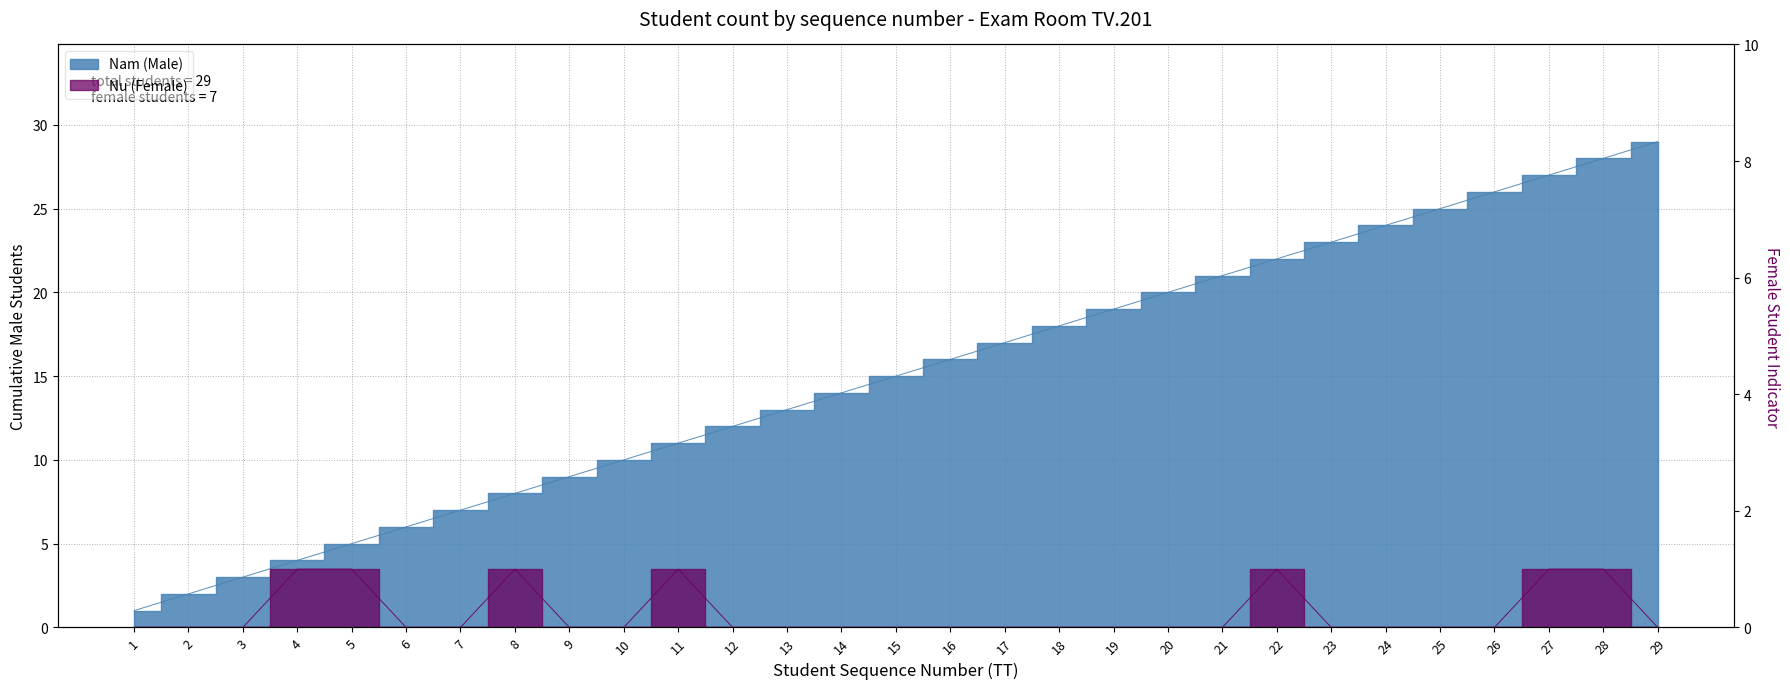

List the labels in order of Nu (Female) value, smallest first.

1, 2, 3, 6, 7, 9, 10, 12, 13, 14, 15, 16, 17, 18, 19, 20, 21, 23, 24, 25, 26, 29, 4, 5, 8, 11, 22, 27, 28